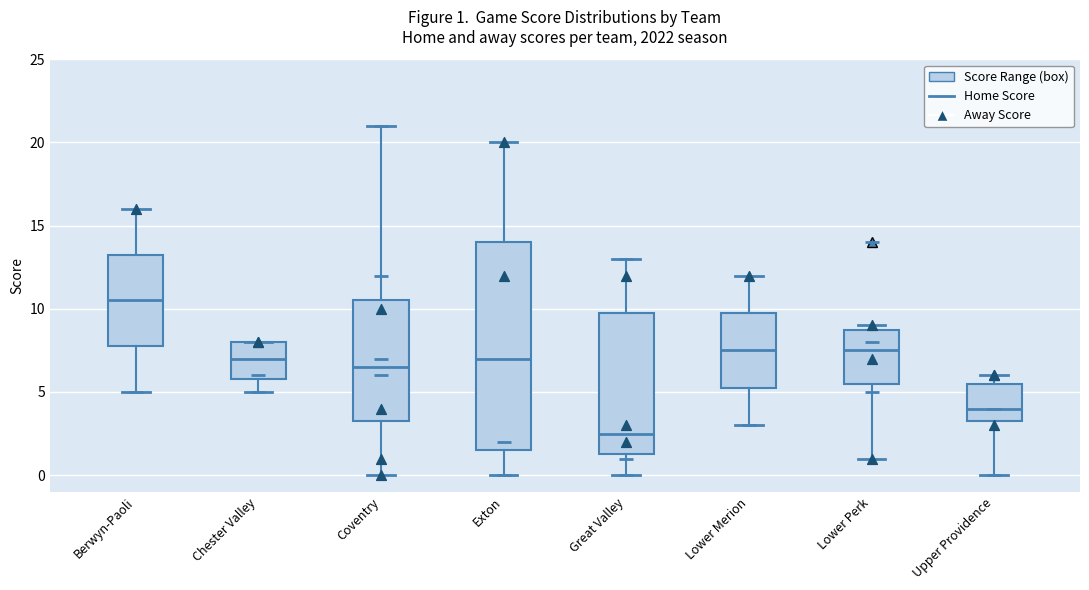

Which box has the lowest median line?

Great Valley